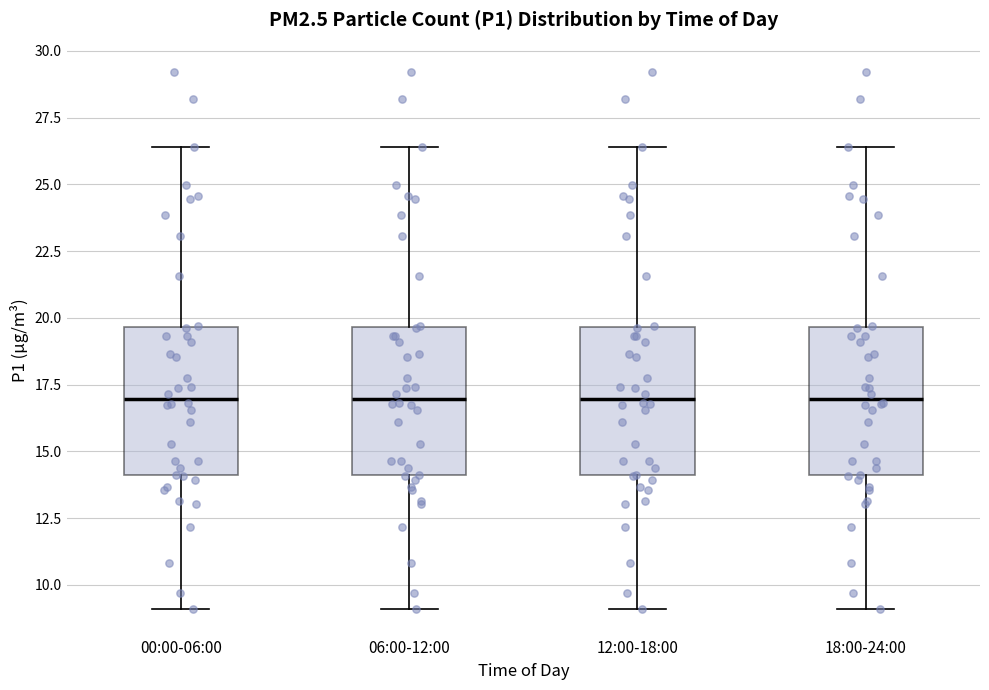

Reading left to right, transcribe this box plot: for each box, give where its median line is, the range the box spans, and where its two whiskers end, as read against the y-axis. The values are not printed on the chart, so give them approximately, as read against the axis.

00:00-06:00: median 17.0, box 14.0 to 19.5, whiskers 9.0 to 26.5
06:00-12:00: median 17.0, box 14.0 to 19.5, whiskers 9.0 to 26.5
12:00-18:00: median 17.0, box 14.0 to 19.5, whiskers 9.0 to 26.5
18:00-24:00: median 17.0, box 14.0 to 19.5, whiskers 9.0 to 26.5